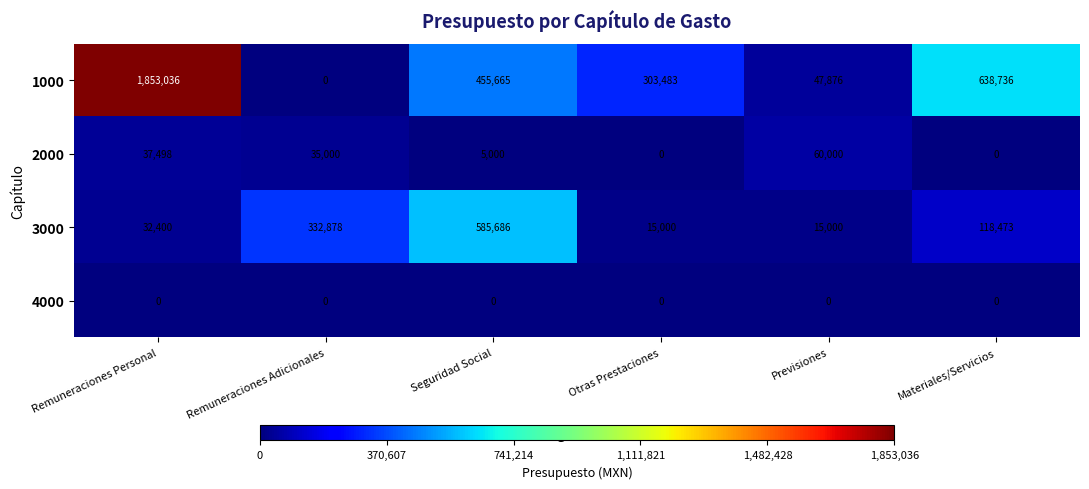

Reading left to right, transcribe all the data shown in this chart.

1000: 1853036	0	455665	303483	47876	638736
2000: 37498	35000	5000	0	60000	0
3000: 32400	332878	585686	15000	15000	118473
4000: 0	0	0	0	0	0